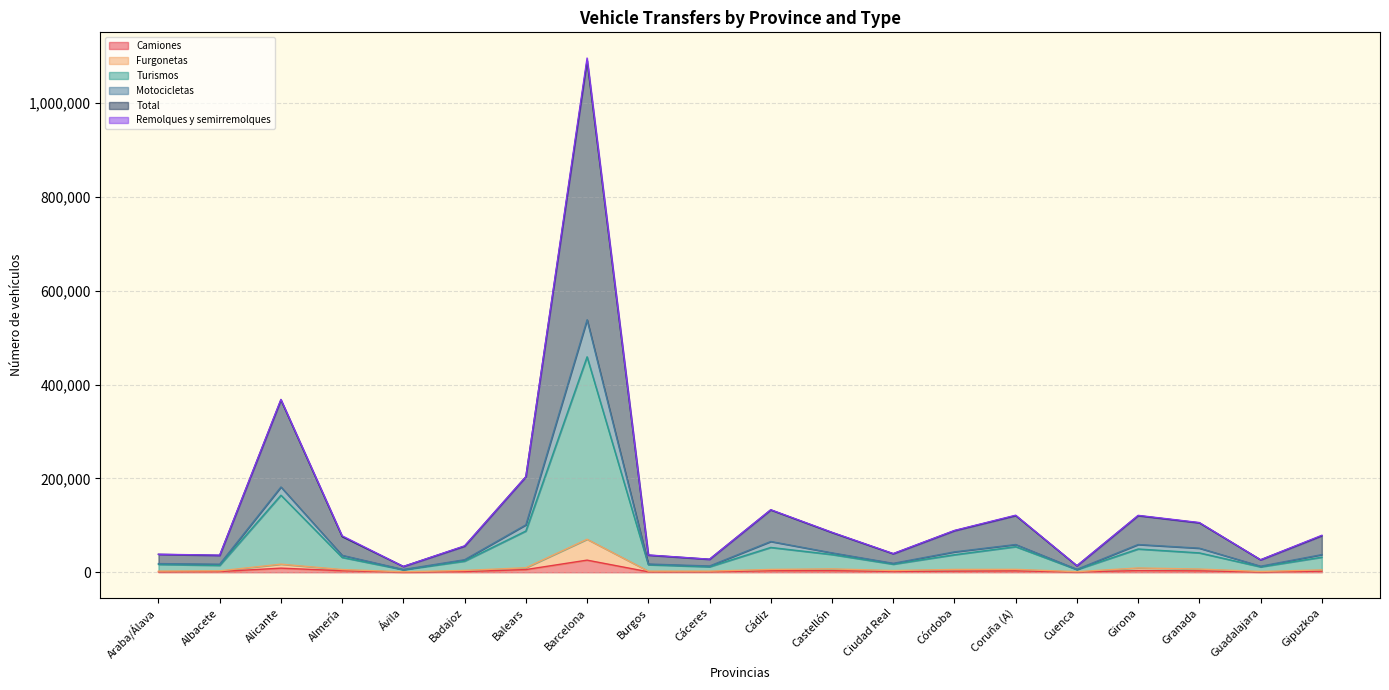

True or false: Camiones has a value of 25962 at Barcelona.

True